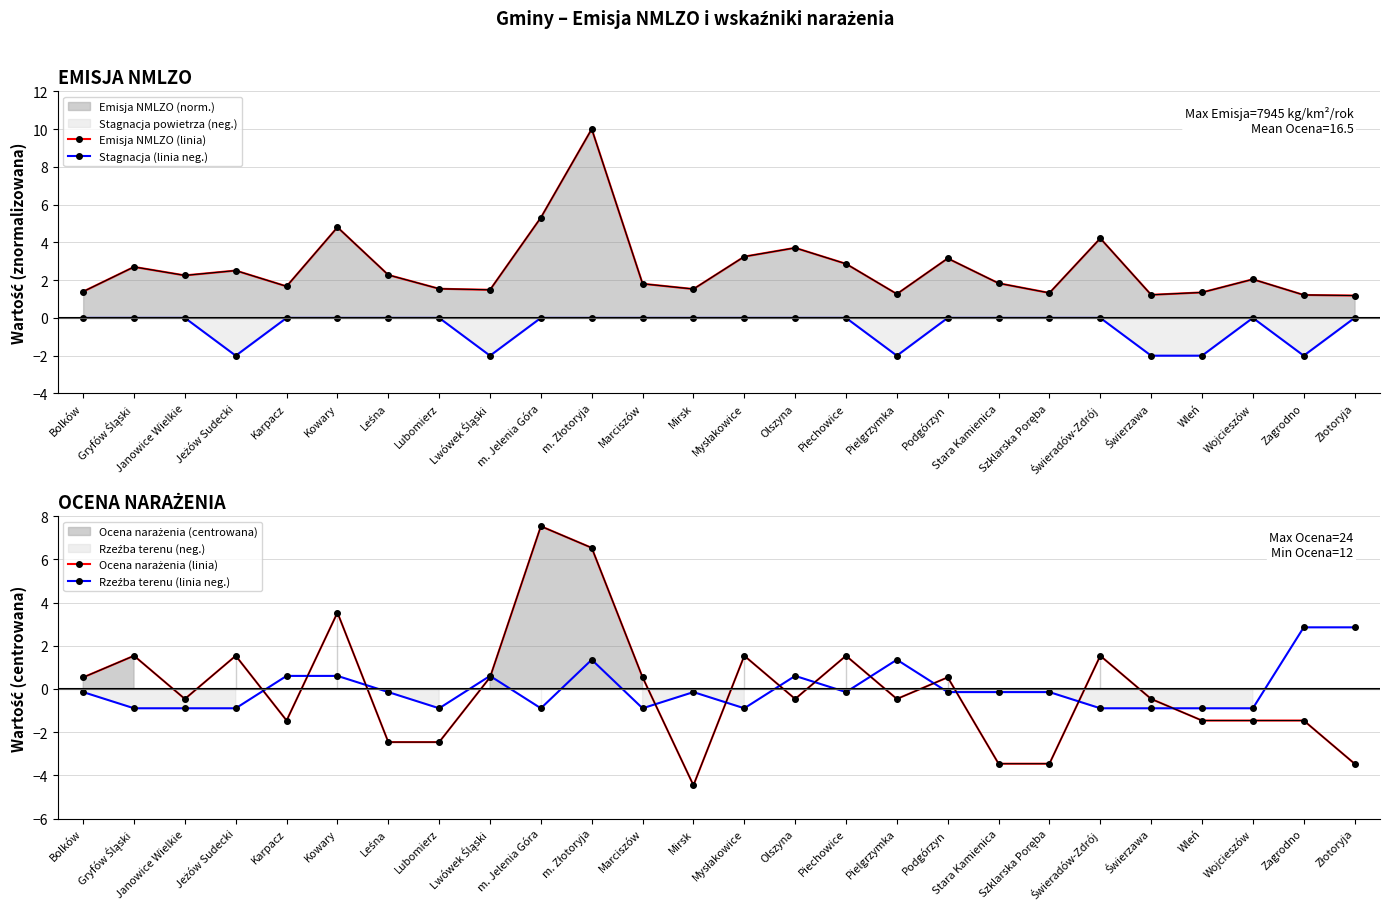

What is the total value across all series at Pielgrzymka?

0.2